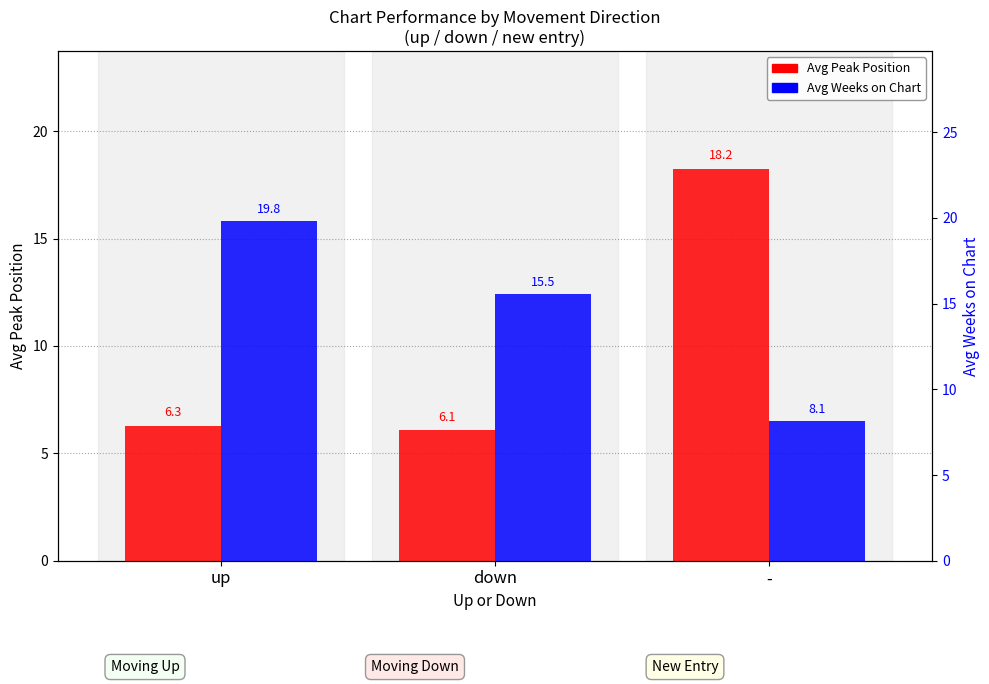

List the series in order of their overall mean, lowest first.

Avg Peak Position, Avg Weeks on Chart